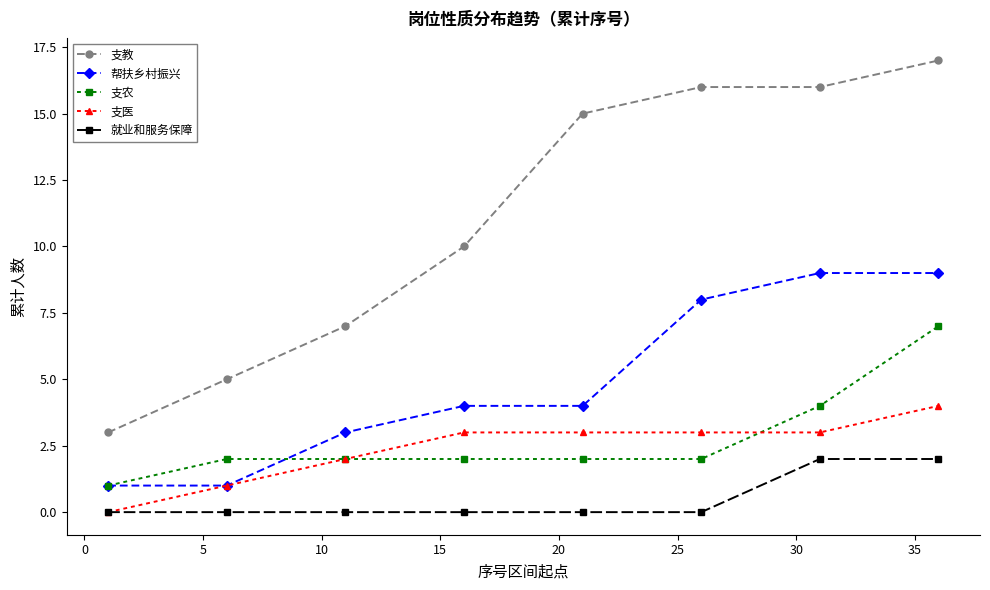

What is the highest value of the 支教 series?

17